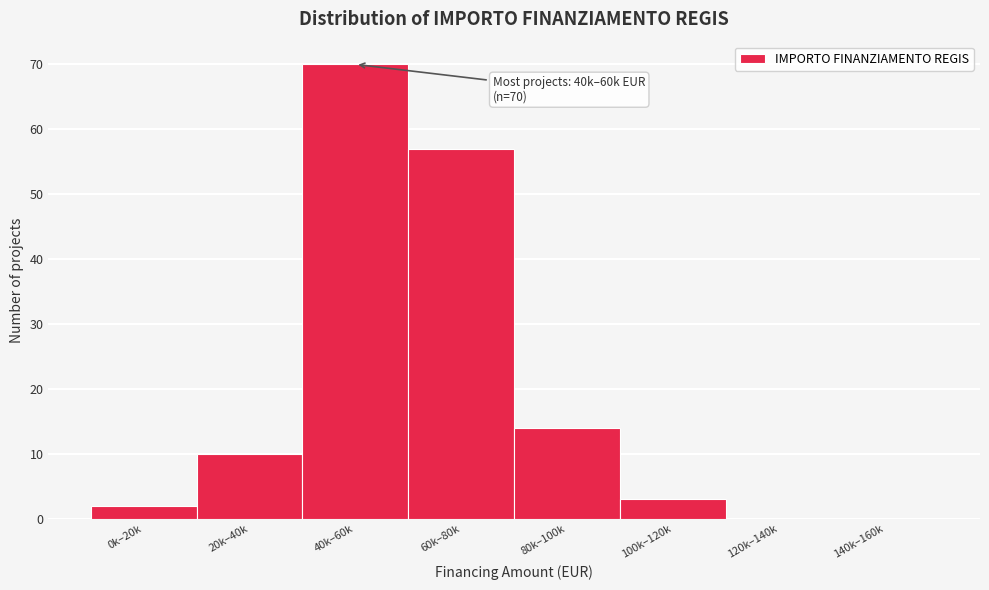

Reading left to right, what are all the values shown in this chart?

0k–20k=2	20k–40k=10	40k–60k=70	60k–80k=57	80k–100k=14	100k–120k=3	120k–140k=0	140k–160k=0